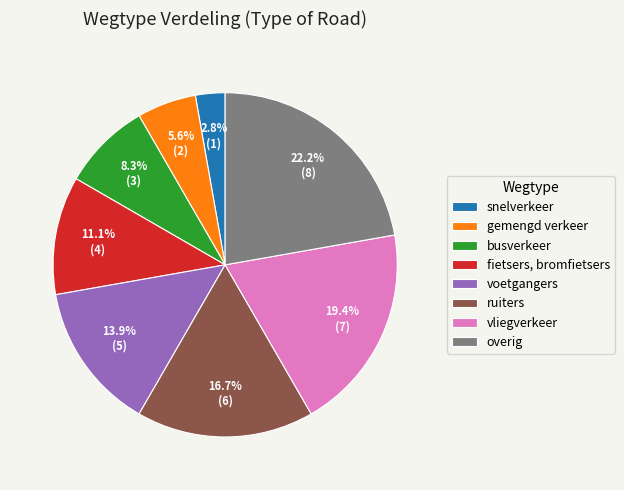

What percentage is the fietsers, bromfietsers slice, to the nearest percent?

11%